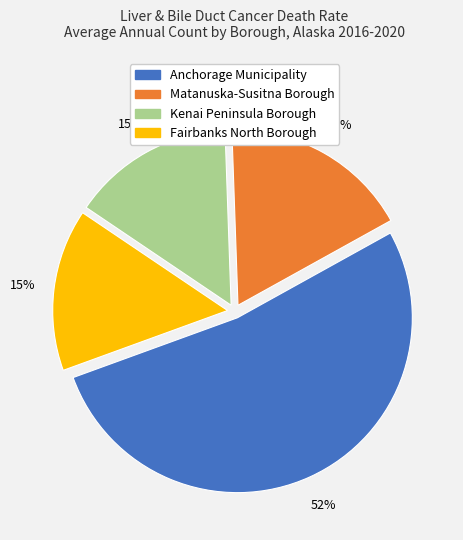

Between Matanuska-Susitna Borough and Fairbanks North Borough, which is larger?

Matanuska-Susitna Borough